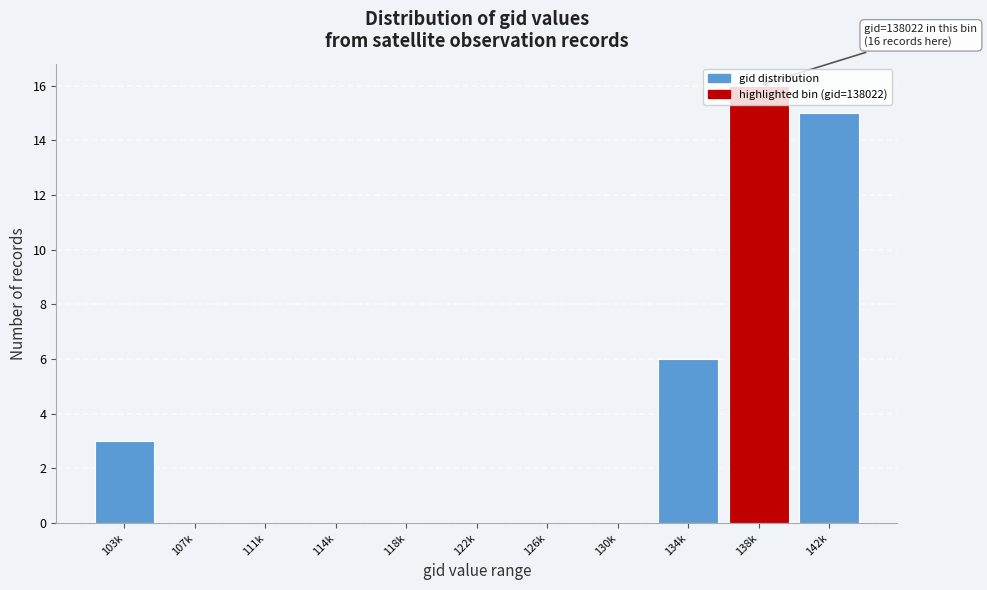

Between 103k and 122k, which is larger?

103k